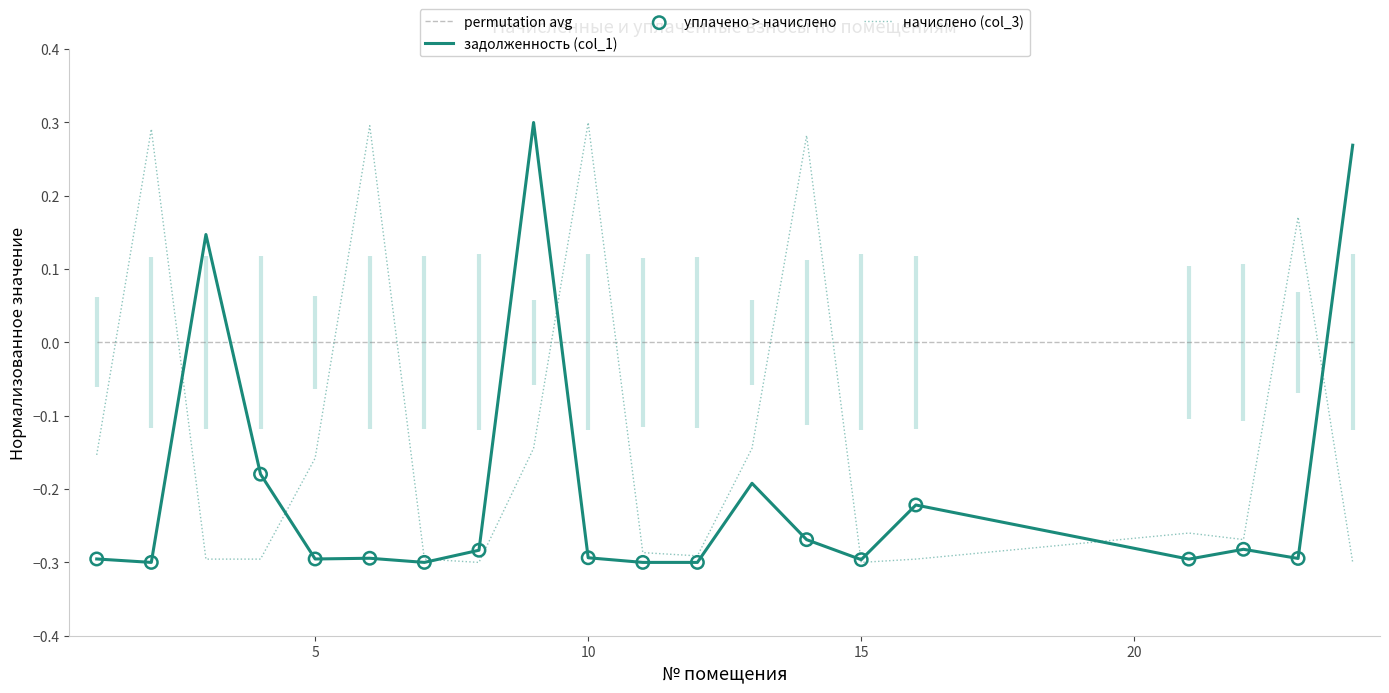

Which series contains the lowest Y value?

задолженность (col_1)